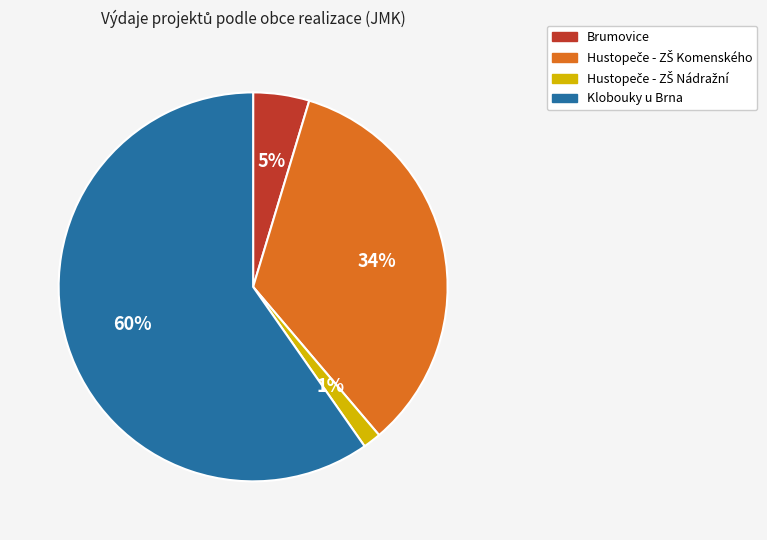

Is there any slice that represents more than half of the pie?

Yes